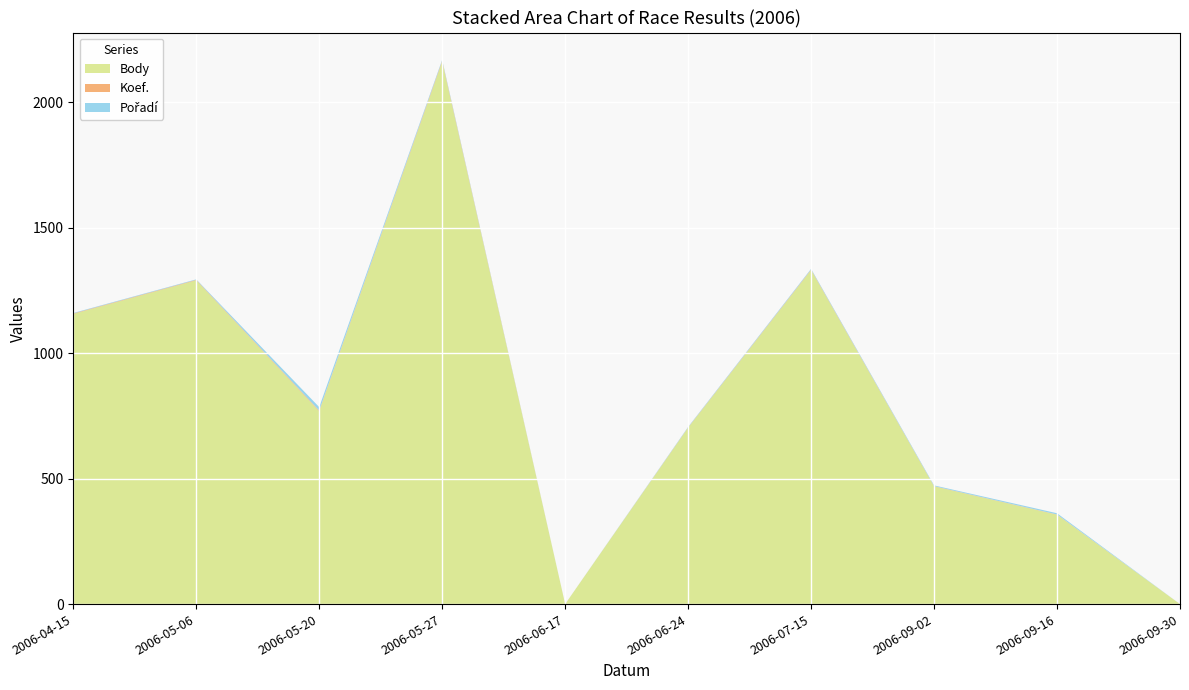

Reading left to right, list all the values displayed in this chart.

Body: 2006-04-15=1156	2006-05-06=1290	2006-05-20=768	2006-05-27=2161	2006-06-17=0	2006-06-24=703	2006-07-15=1331	2006-09-02=469	2006-09-16=356	2006-09-30=0
Koef.: 2006-04-15=2	2006-05-06=2	2006-05-20=3	2006-05-27=4	2006-06-17=0	2006-06-24=1	2006-07-15=2	2006-09-02=1	2006-09-16=1	2006-09-30=0
Pořadí: 2006-04-15=2	2006-05-06=2	2006-05-20=14	2006-05-27=4	2006-06-17=0	2006-06-24=2	2006-07-15=3	2006-09-02=3	2006-09-16=5	2006-09-30=0